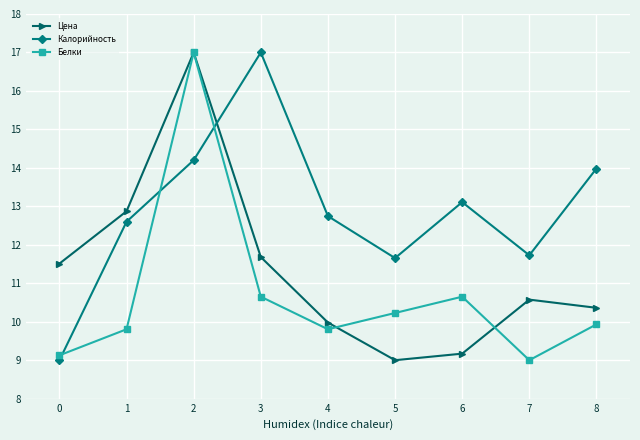

Is it true that Калорийность equals 13.1 at 6?

True